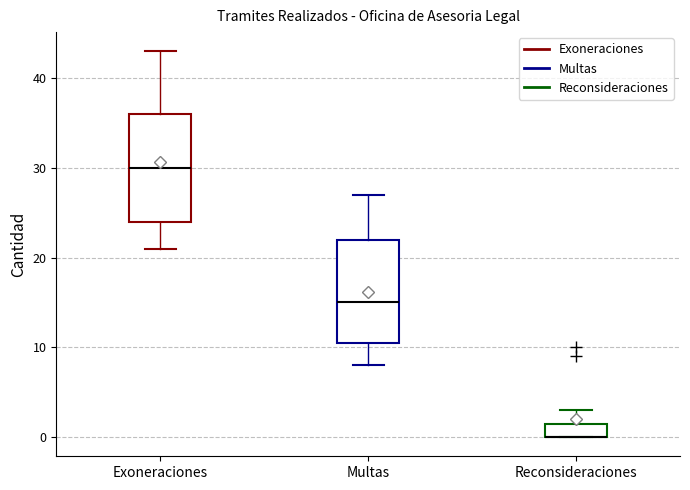

Where does the median line of the box for Exoneraciones sit on the y-axis? The values are not printed on the chart, so give them approximately, as read against the axis.

30